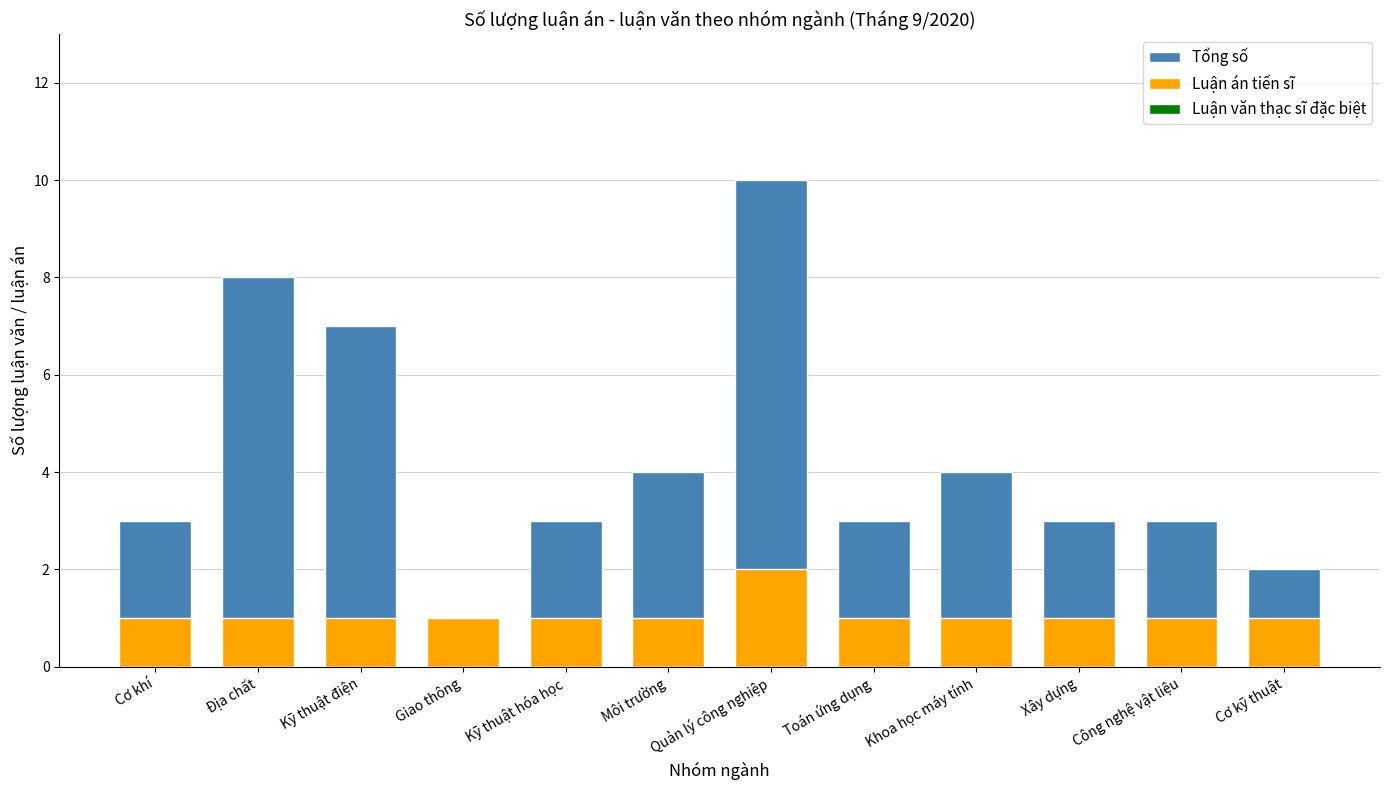

What is the value of the Luận án tiến sĩ bar at the 6th from the left?

1